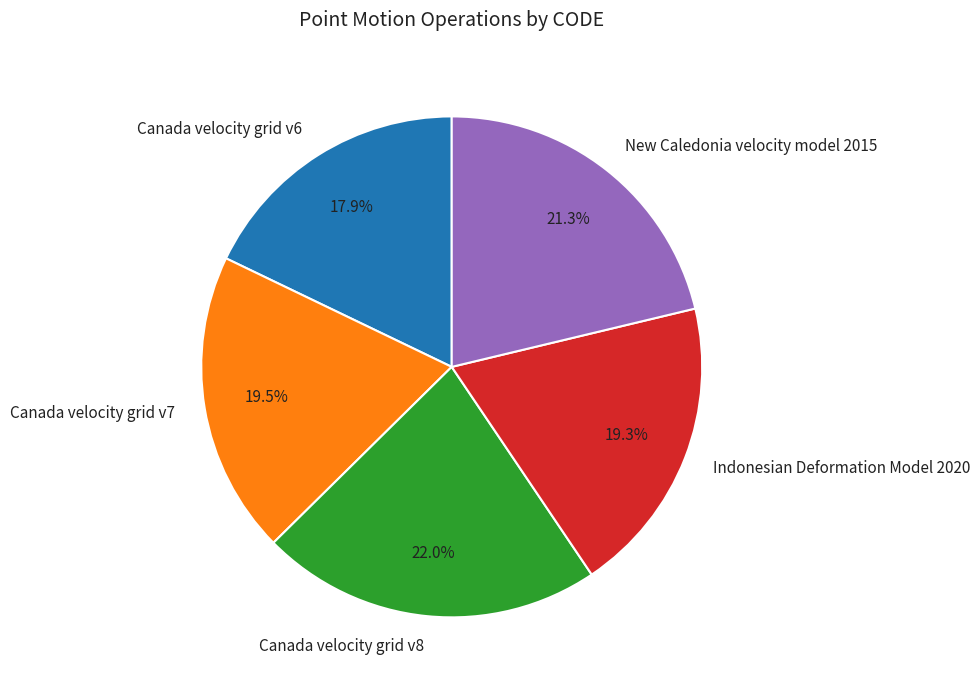

What percentage is the Canada velocity grid v6 slice, to the nearest percent?

18%